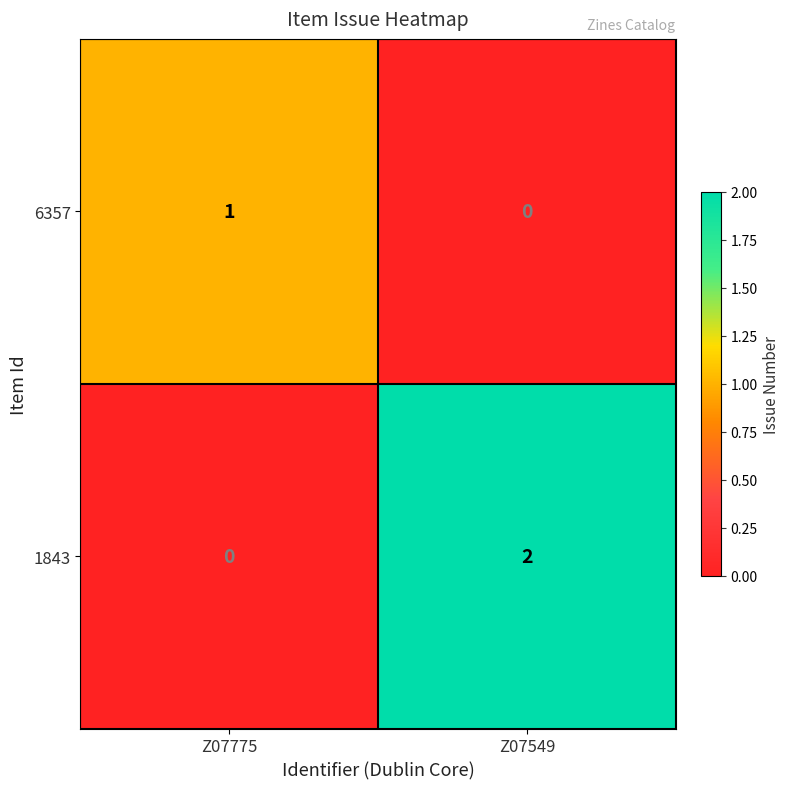

Which series changed the most between Z07775 and Z07549?

1843